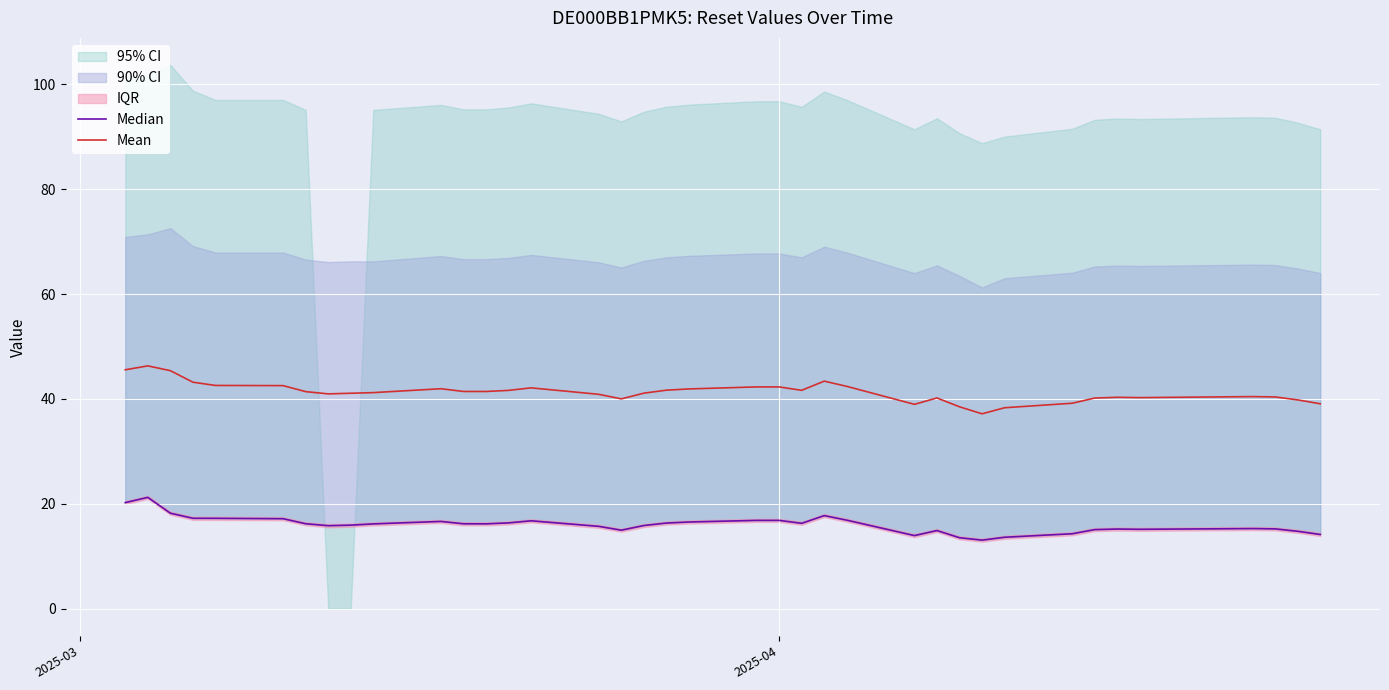

What is the highest value of the Mean series?

46.3